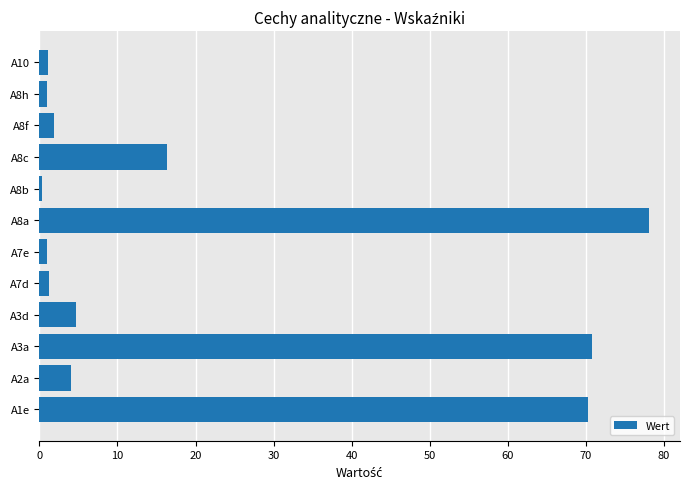

What is the difference between the maximum and minimum values?

77.9